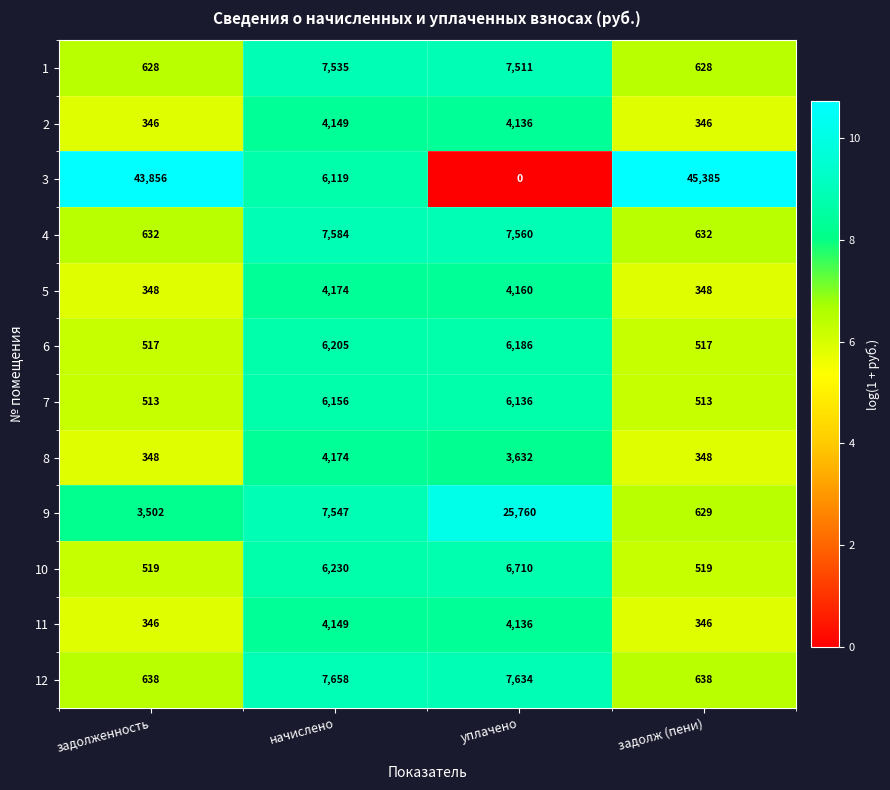

How many distinct data groups are displayed?

12